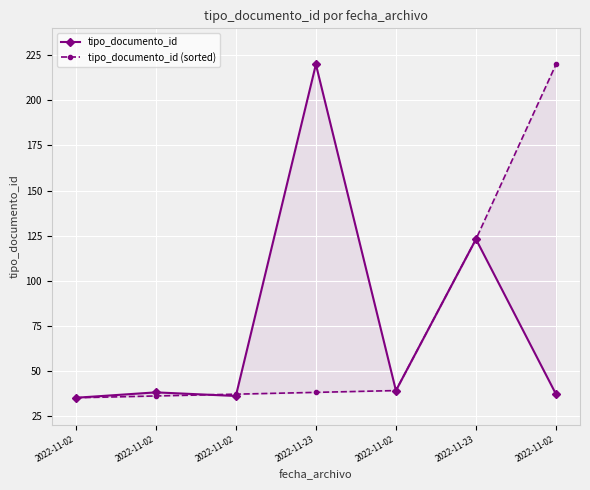

What is the sum of all tipo_documento_id (sorted) values?

528